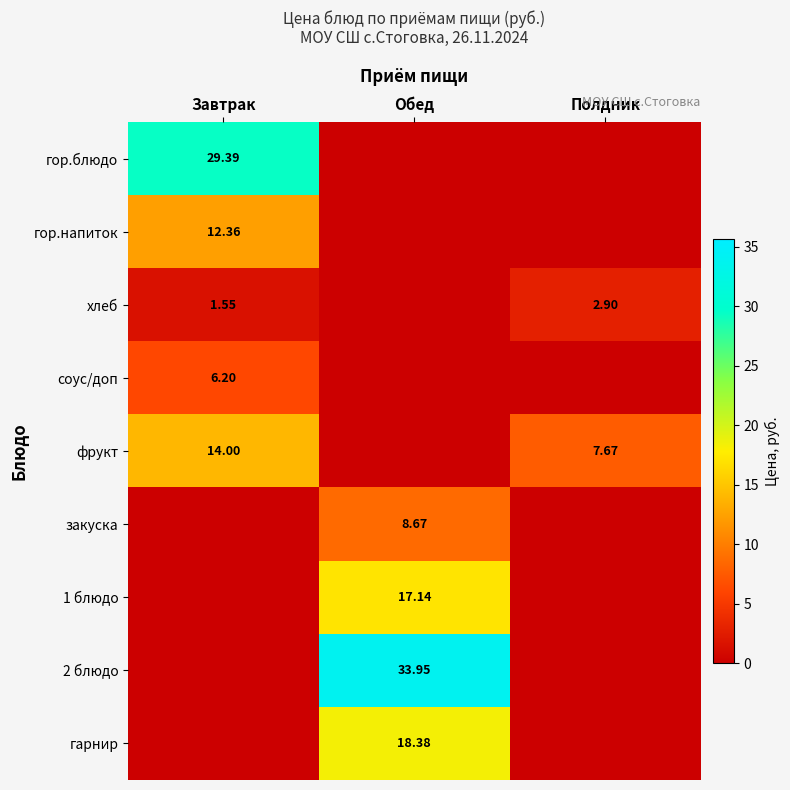

Which series has the widest spread of values?

2 блюдо